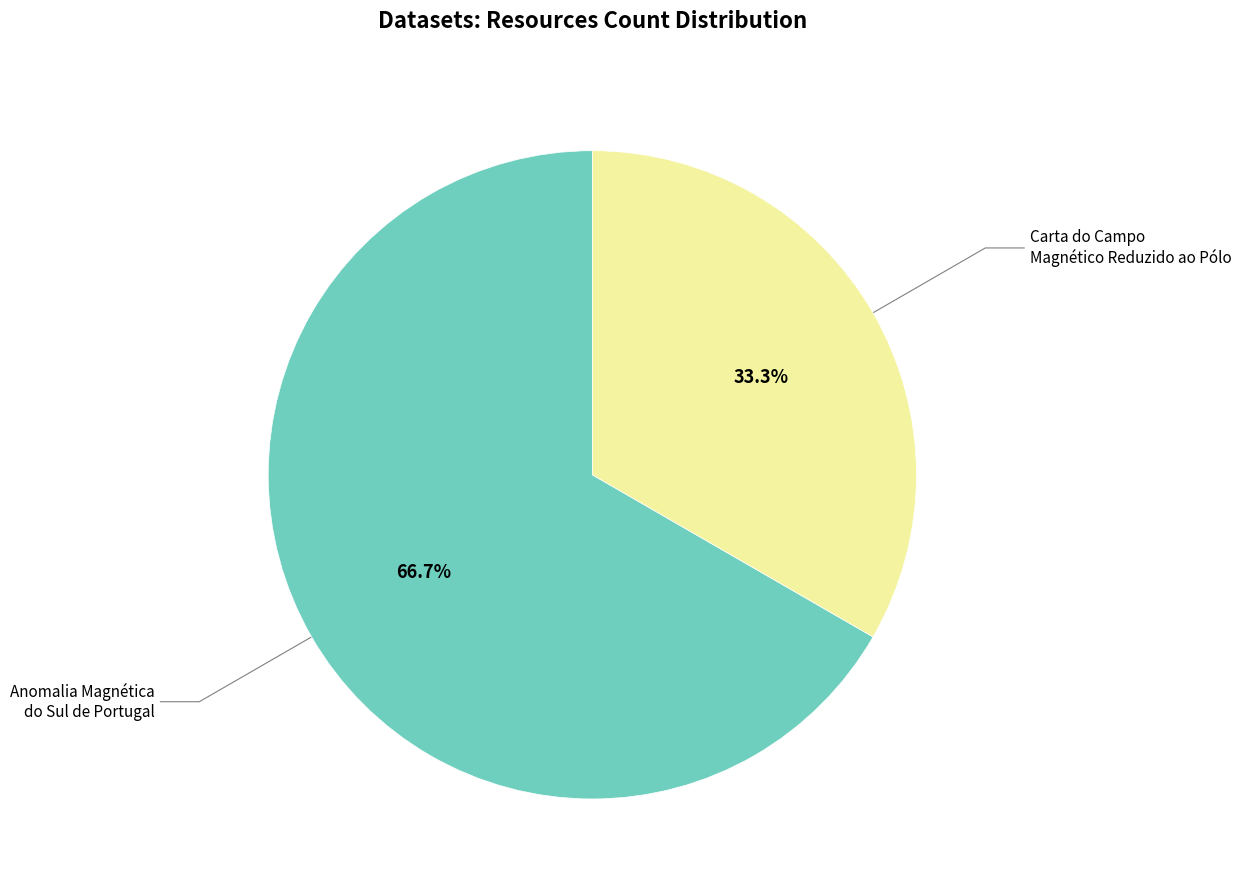

Is there any slice that represents more than half of the pie?

Yes